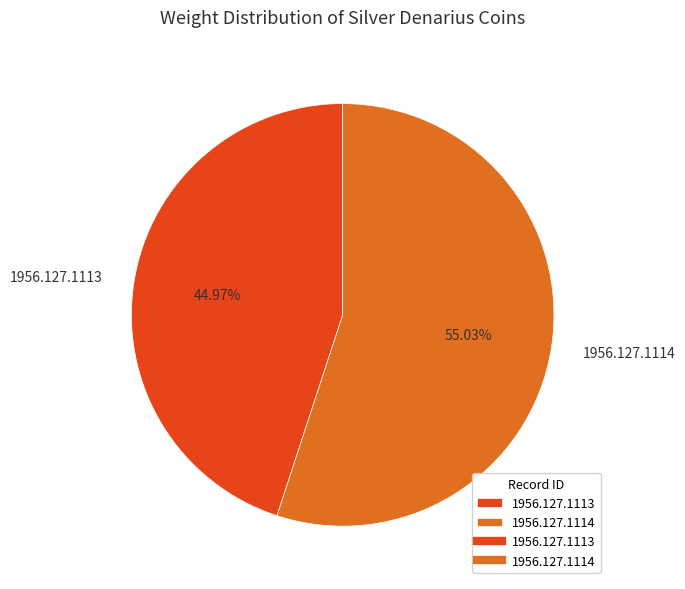

How many slices are in this pie chart?

2